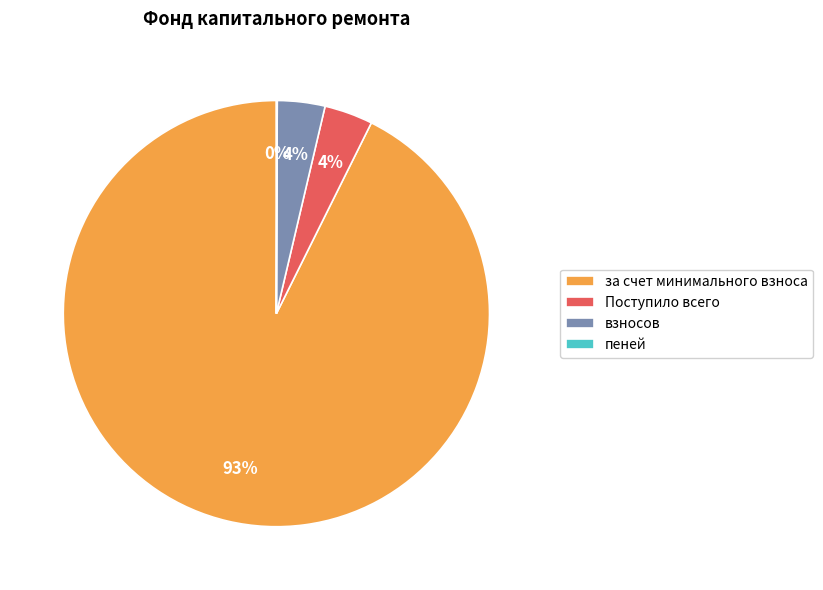

To the nearest percent, what percentage of the pie is Поступило всего?

4%